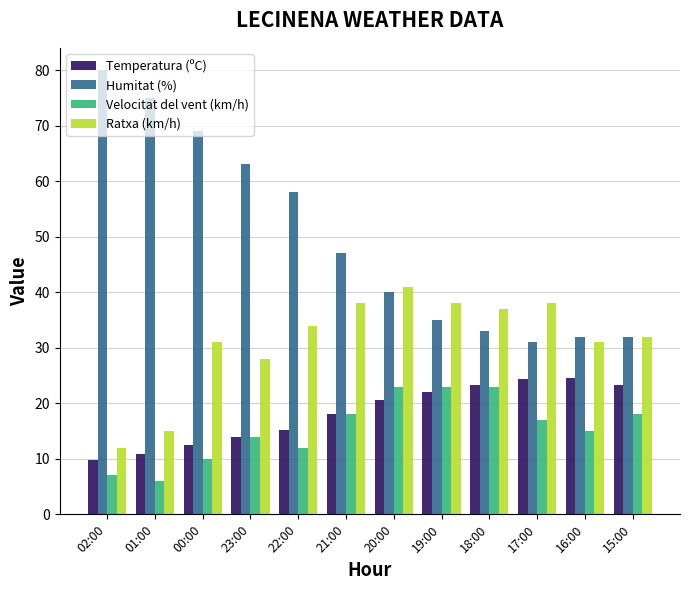

How many series are shown in this chart?

4